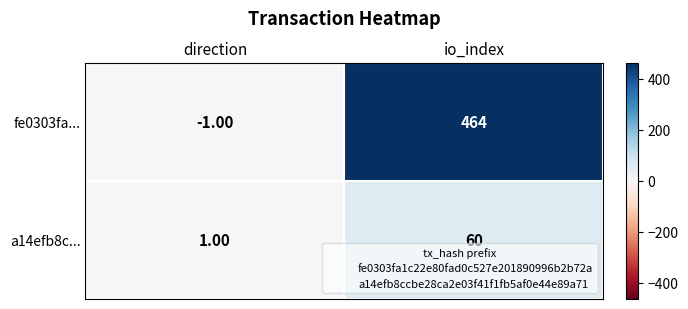

What is the difference between the fe0303fa... values at direction and io_index?

465